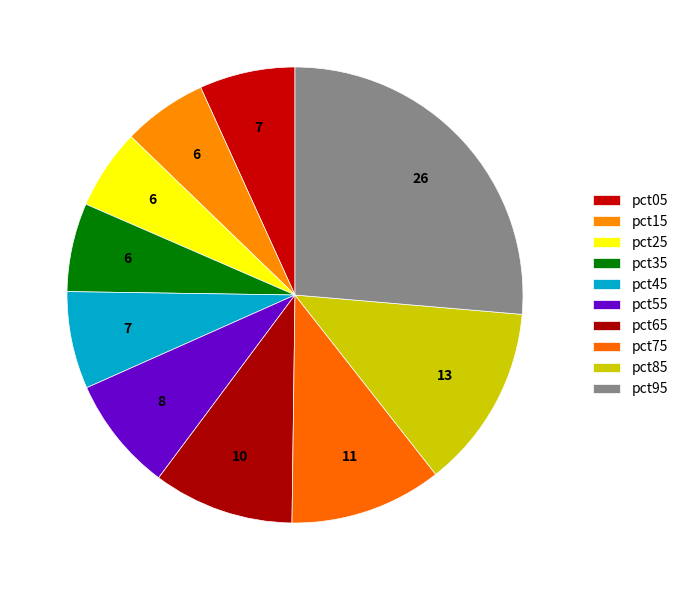

How many segments does this pie chart have?

10